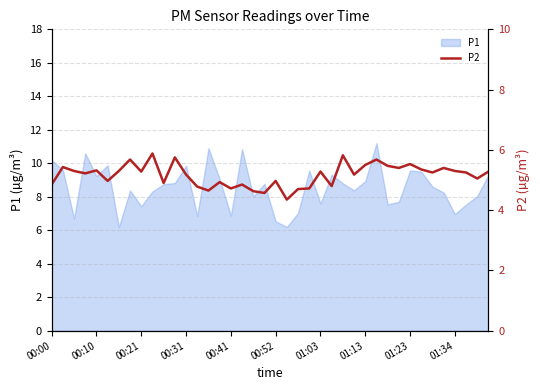

Between 00:41 and 18, which is larger?

00:41